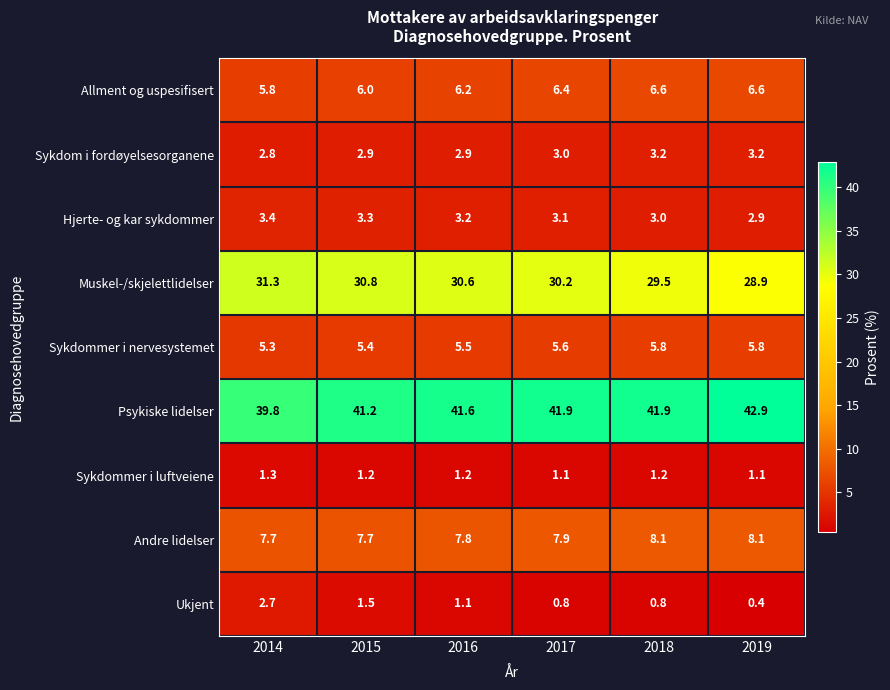

What is the sum of the Allment og uspesifisert values at 2019 and 2017?

13.0